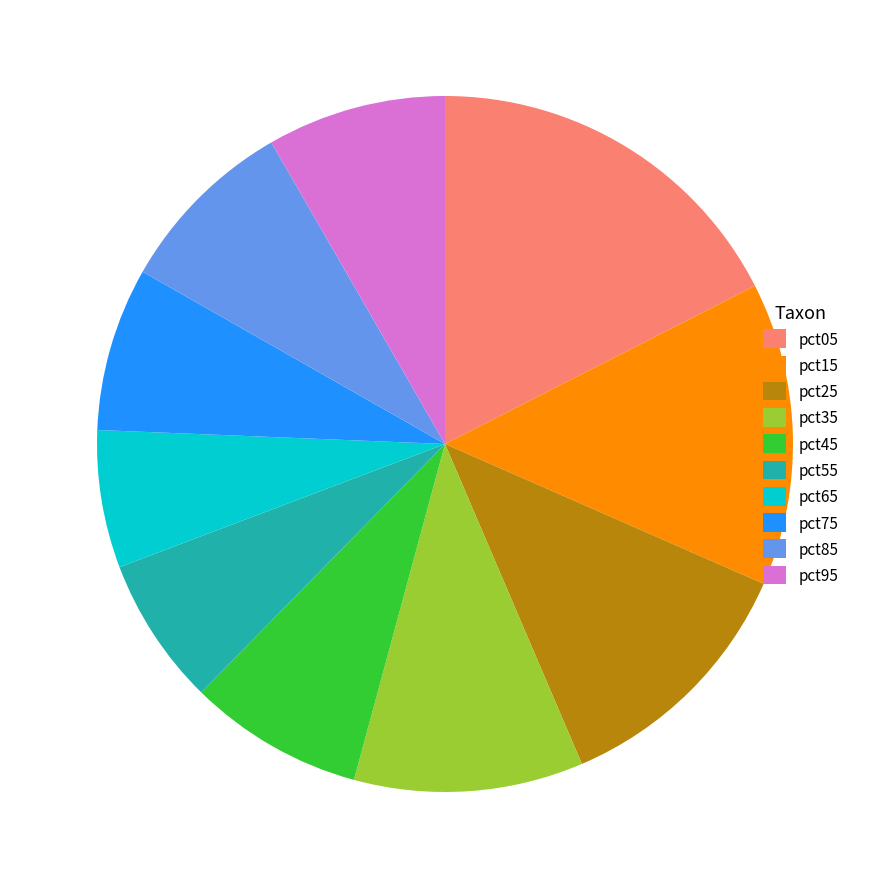

Is there a majority slice in this chart?

No